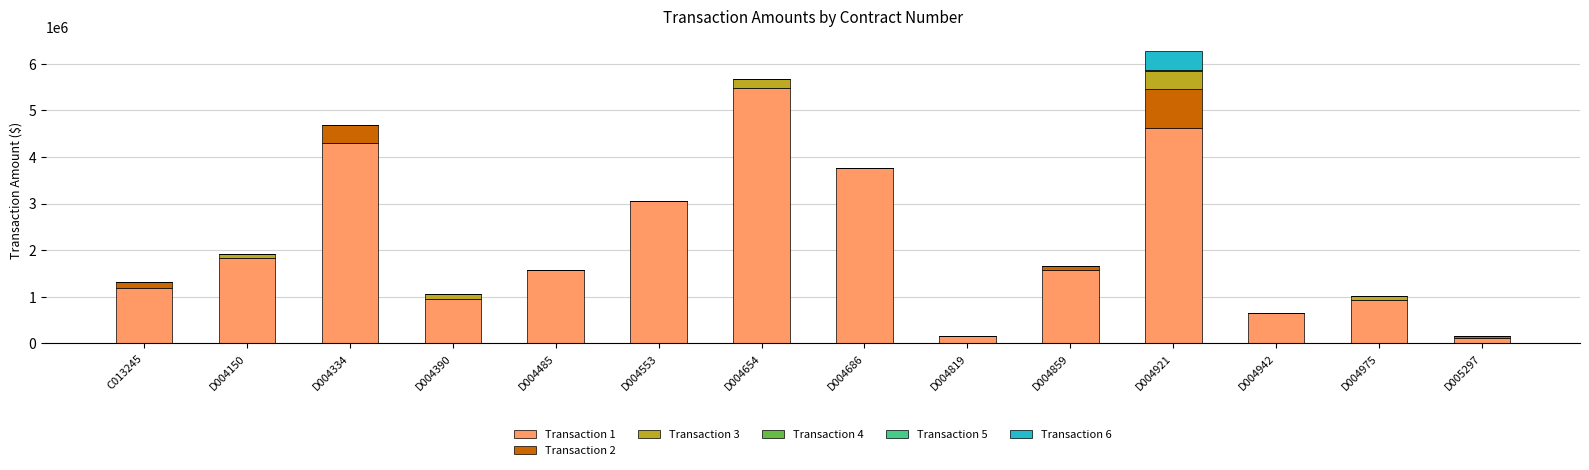

What is the total value across all series at D004686?

3763000.0